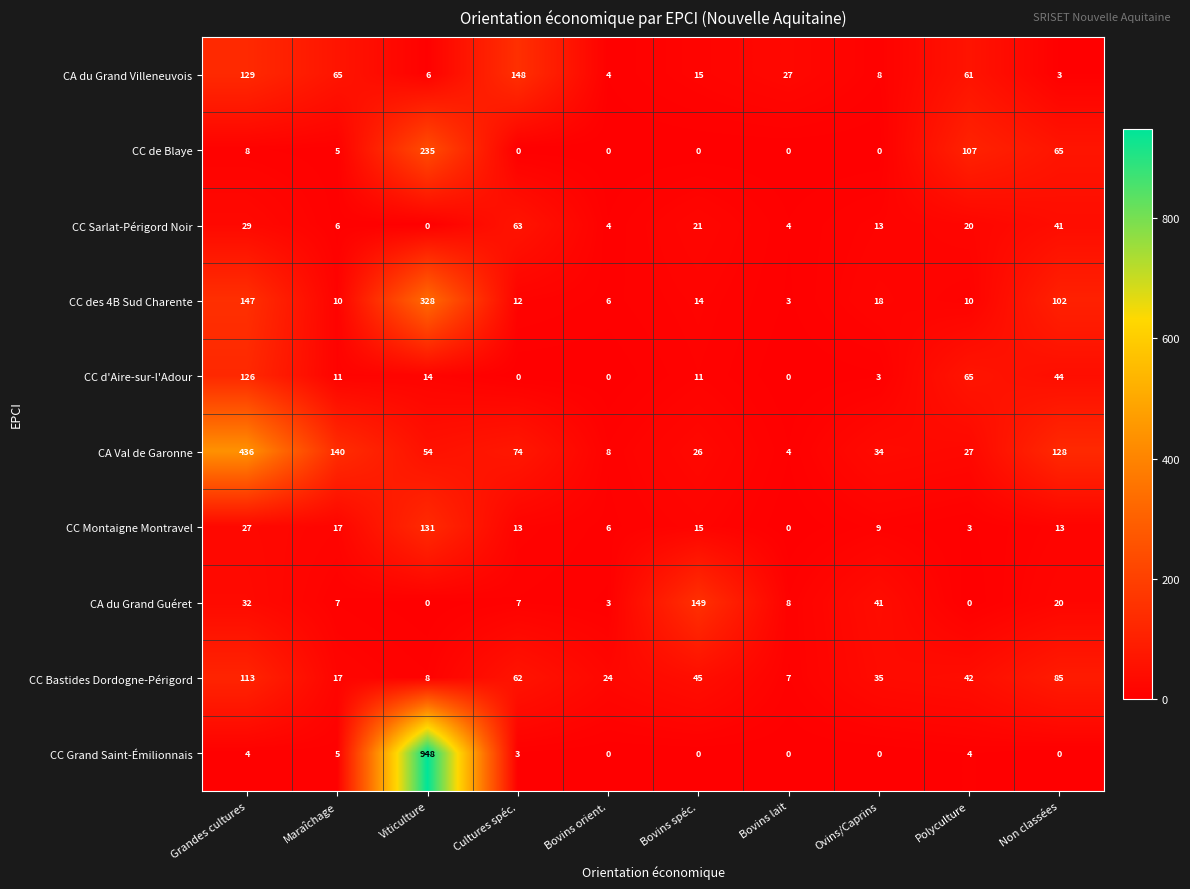

Where does the CC de Blaye series first go above 5?

Grandes cultures